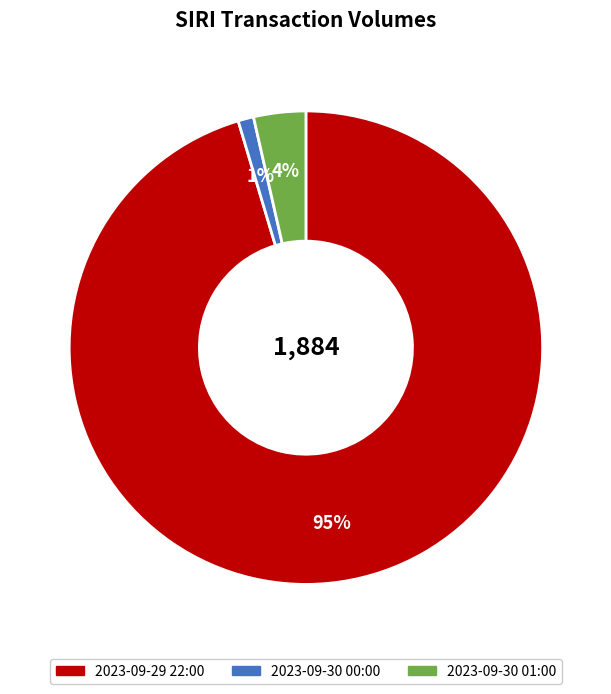

The 2023-09-30 00:00 slice represents 1% of the pie. True or false?

True